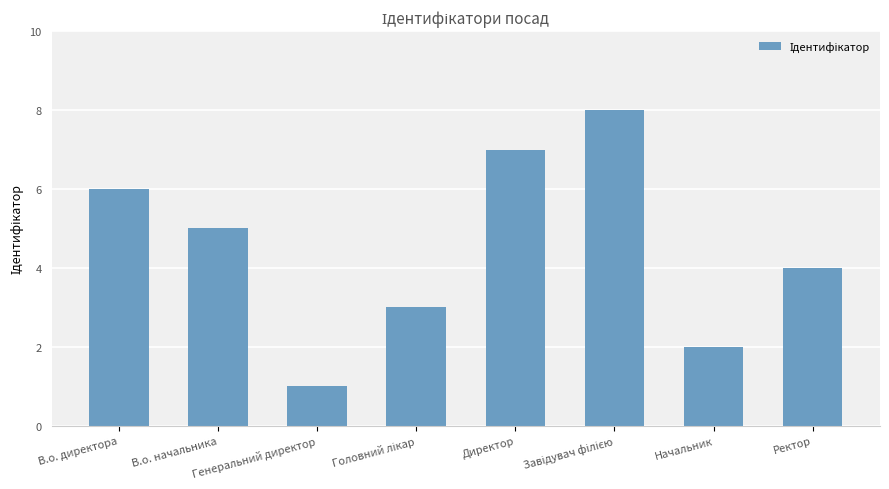

Reading left to right, list all the values displayed in this chart.

6	5	1	3	7	8	2	4